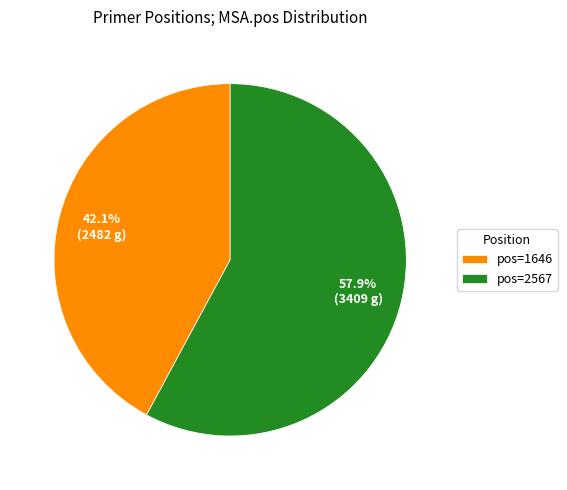

Approximately how many times larger is the value at pos=1646 compared to pos=2567?

0.7